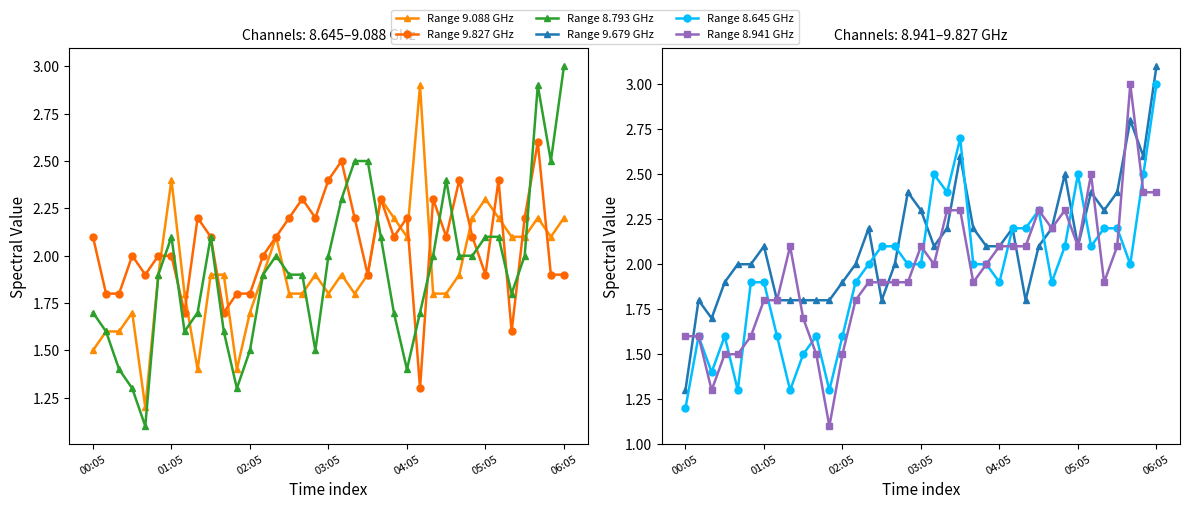

Which series has the largest range (max minus min)?

Range 8.793 GHz